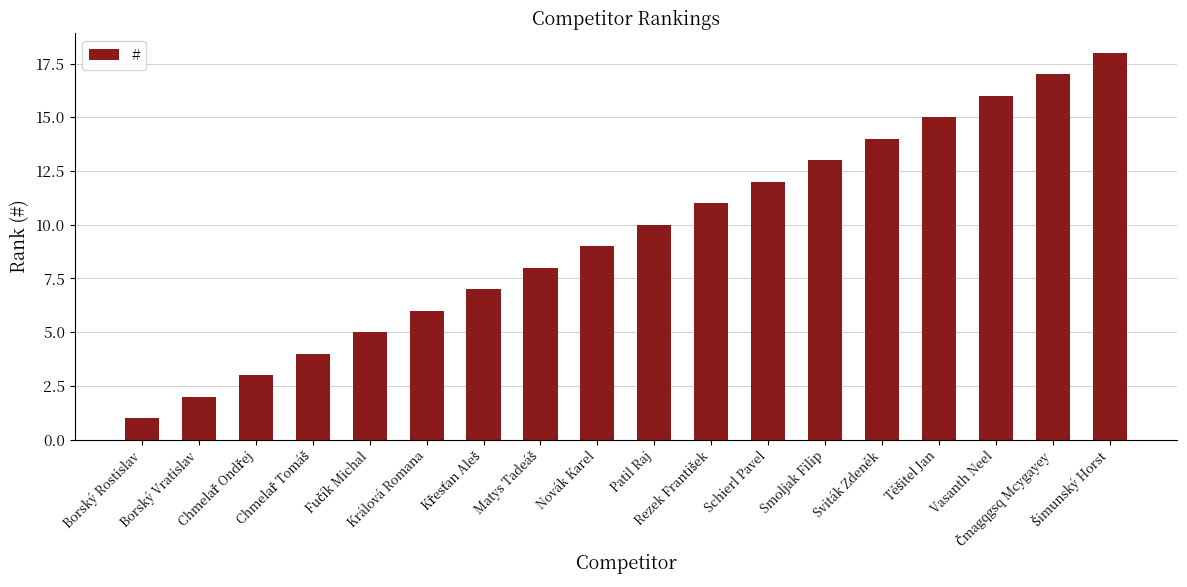

What is the greatest value displayed?

18